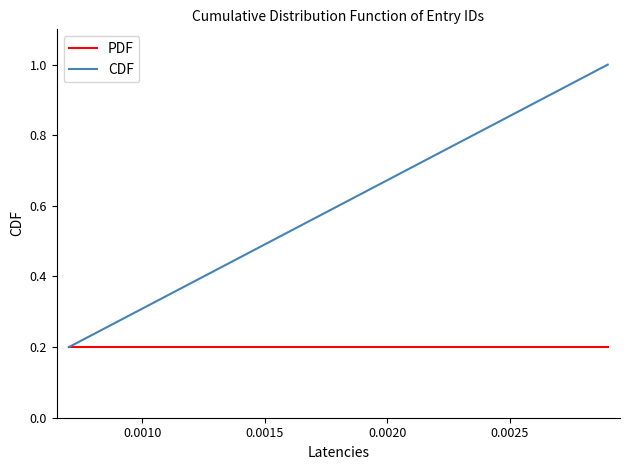

Which series has the largest total across all categories?

CDF